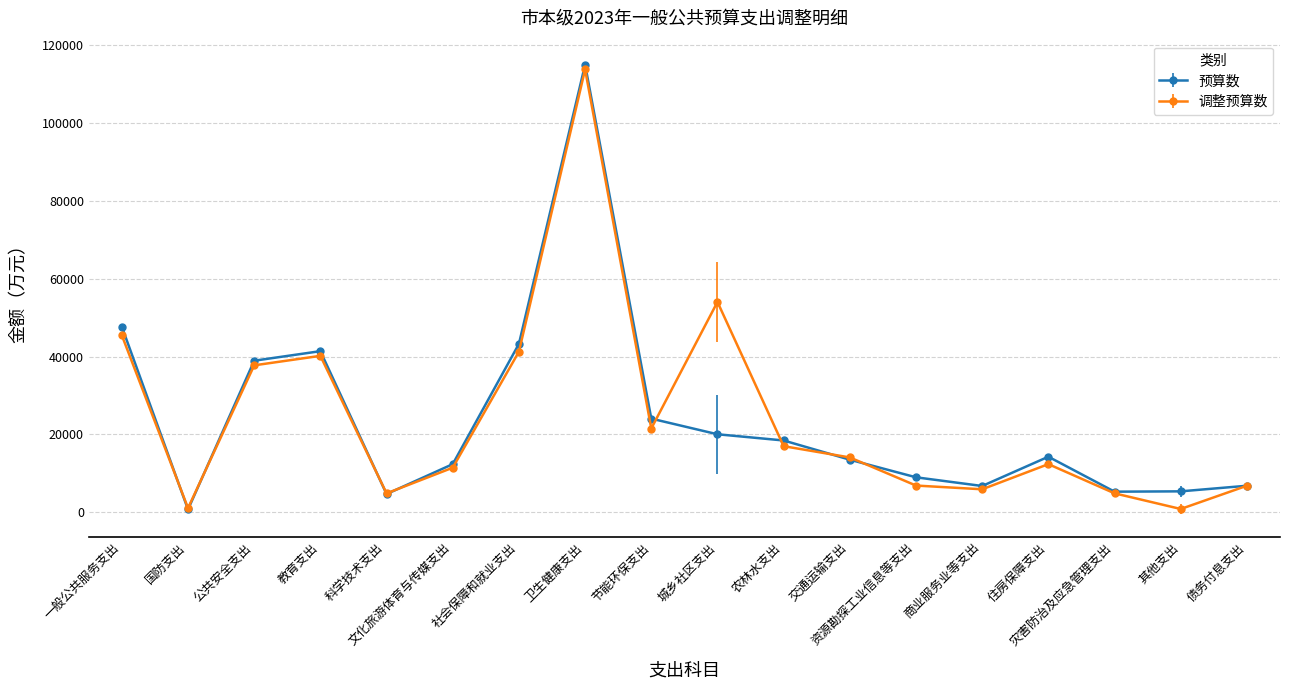

What is the average value of the 预算数 series?

23746